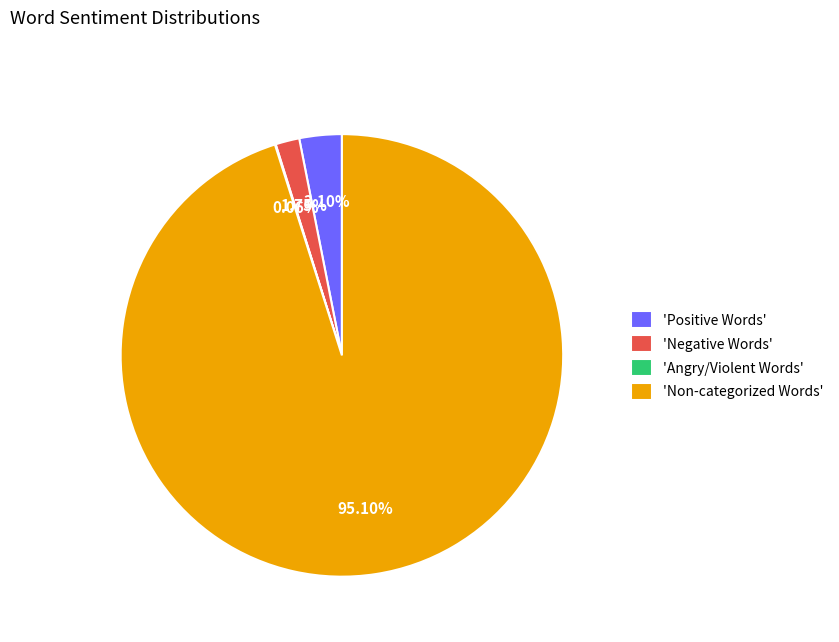

What is the largest slice in the pie chart?

'Non-categorized Words'